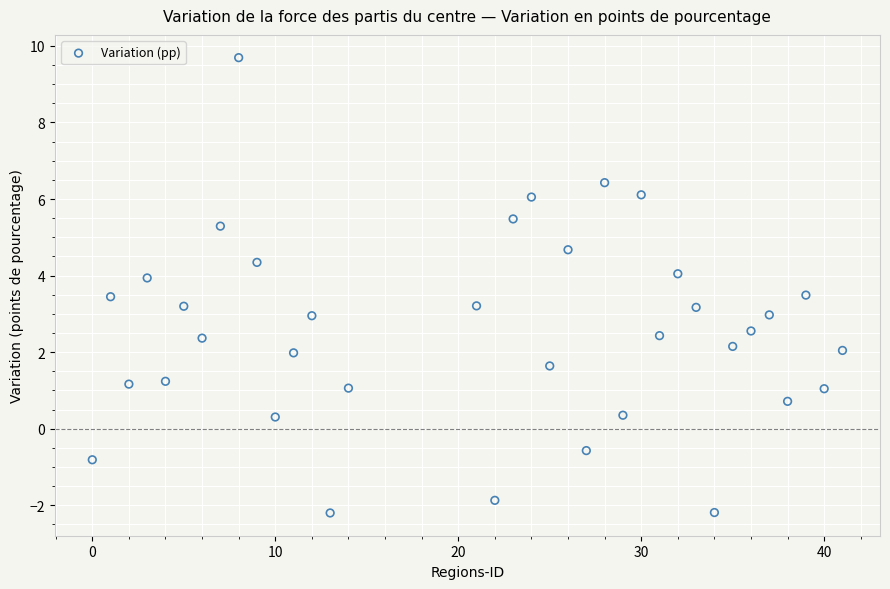

What is the range of X values (max minus min)?

41.0